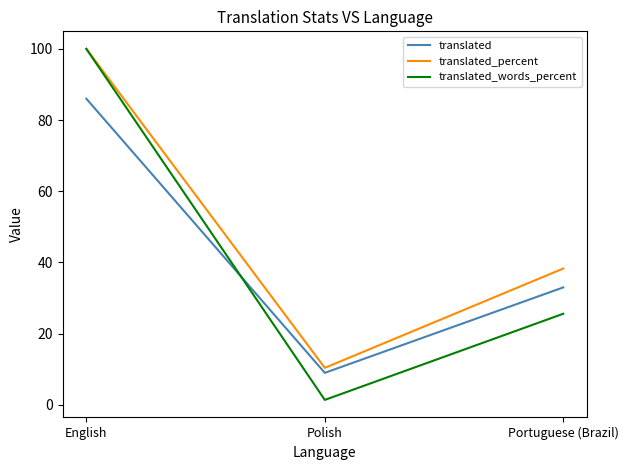

What position from the left is Polish?

2